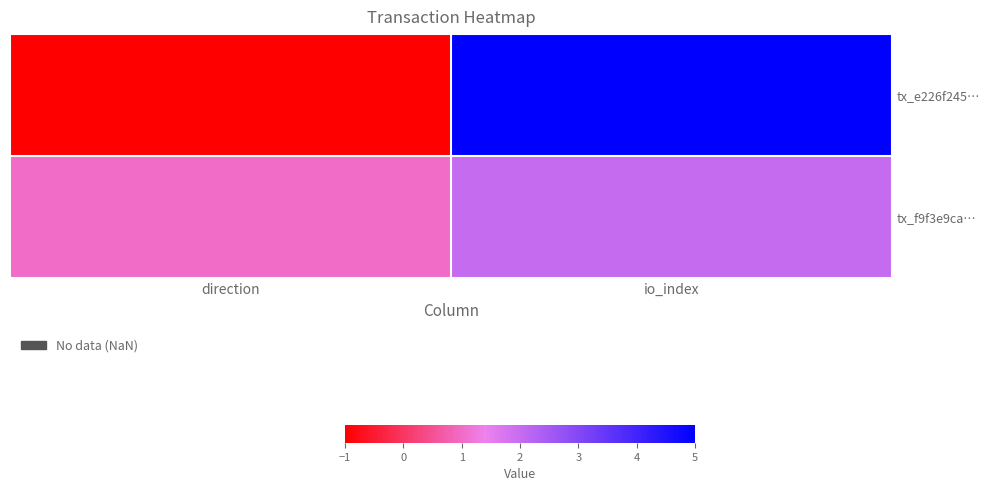

How many categories are shown in the chart?

2